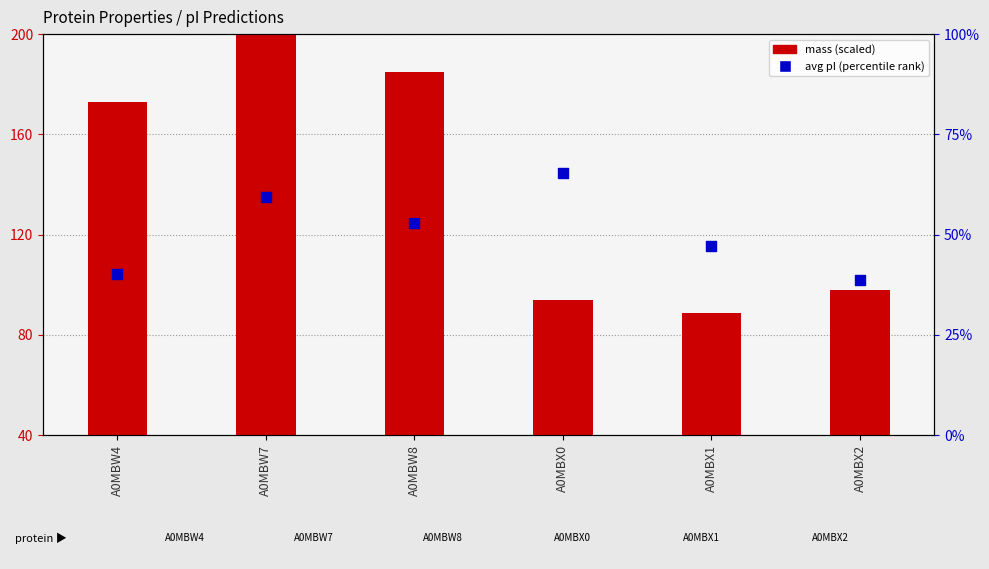

Is the value of avg pI (percentile) at A0MBW7 greater than the value of mass (scaled) at A0MBX1?

No